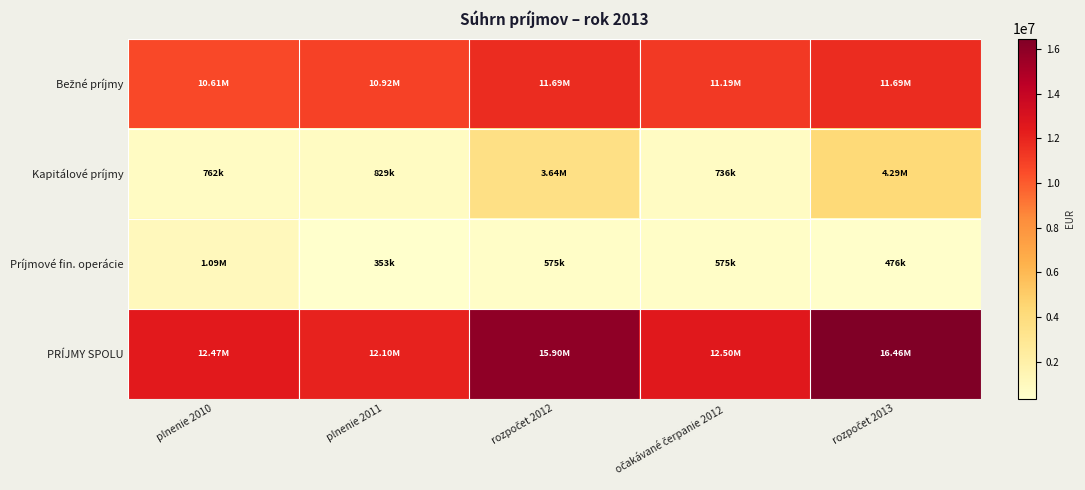

At which category is the sum across all series the highest?

rozpočet 2013